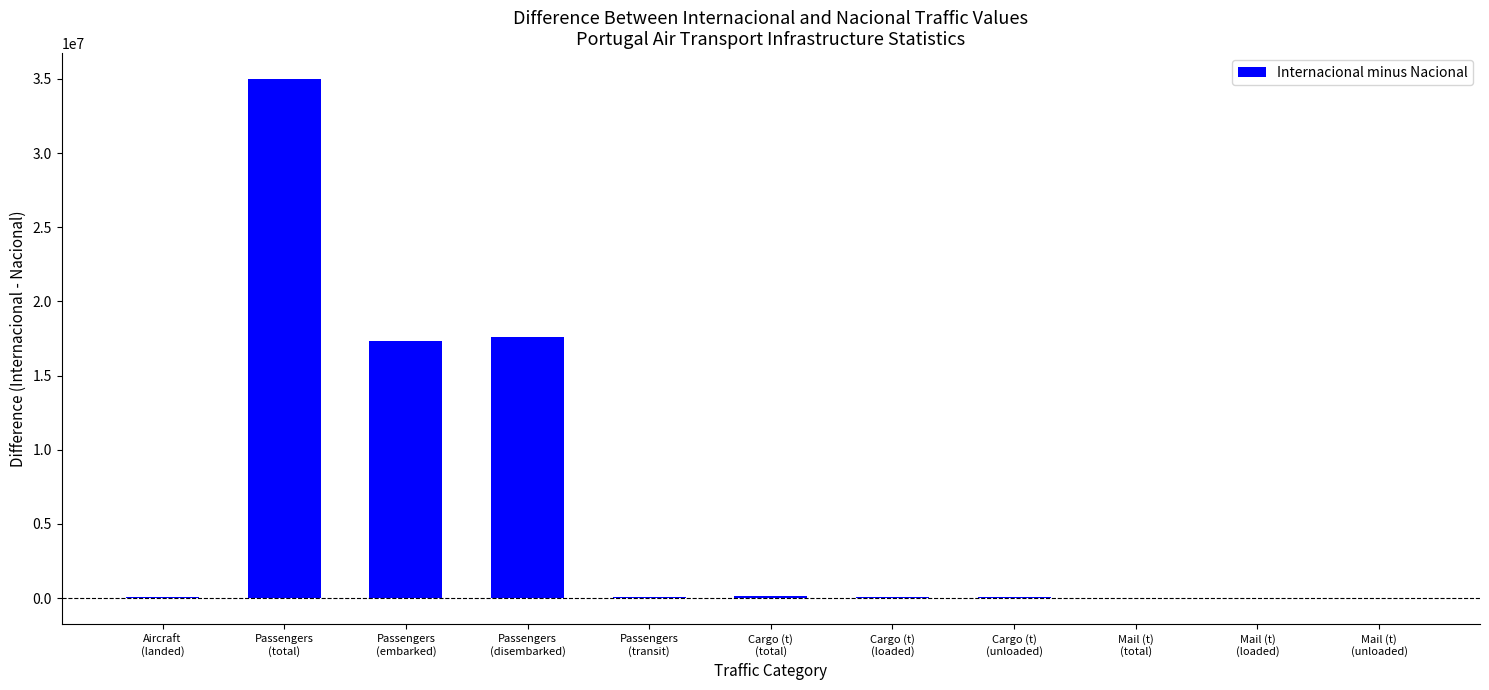

What is the maximum value shown in the chart?

34993887